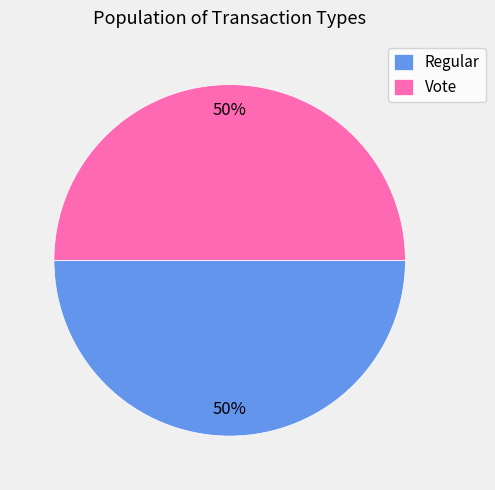

What is the ratio of the value at Regular to the value at Vote?

1.0